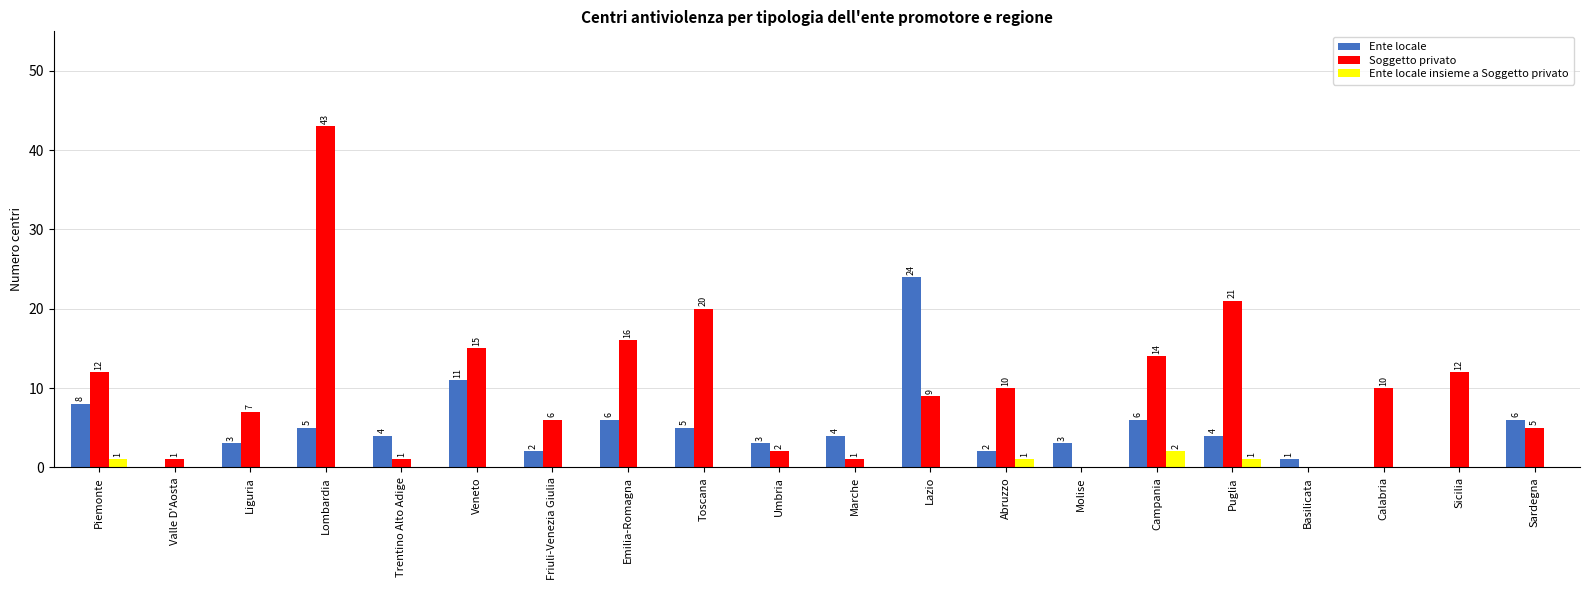

Which series changed the most between Friuli-Venezia Giulia and Umbria?

Soggetto privato